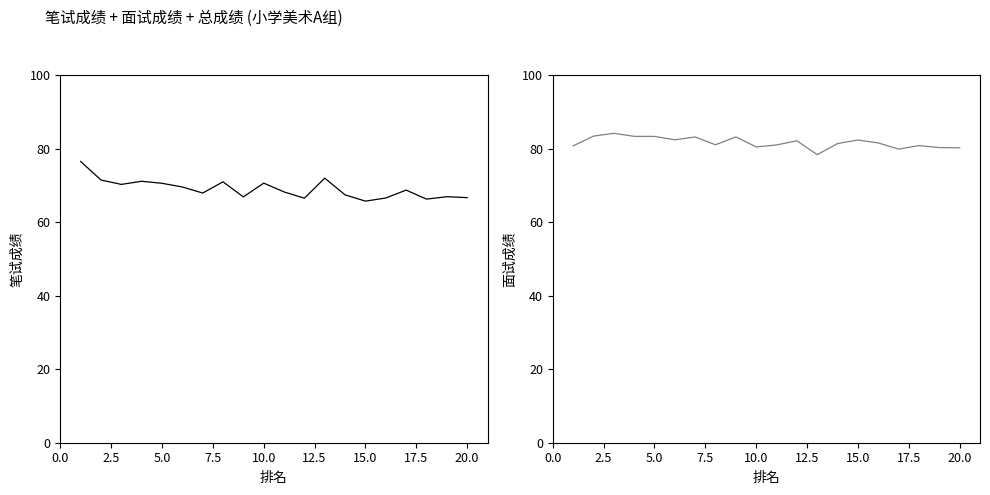

Does the chart have visible grid lines?

No